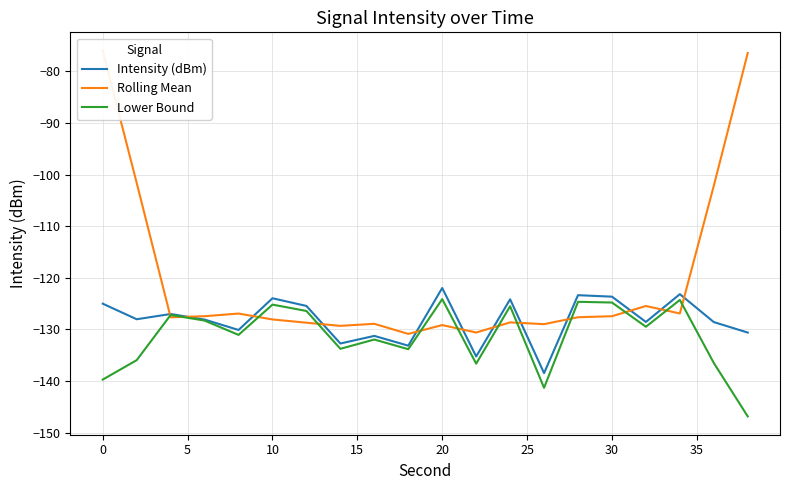

What is the lowest value of the Intensity (dBm) series?

-138.4